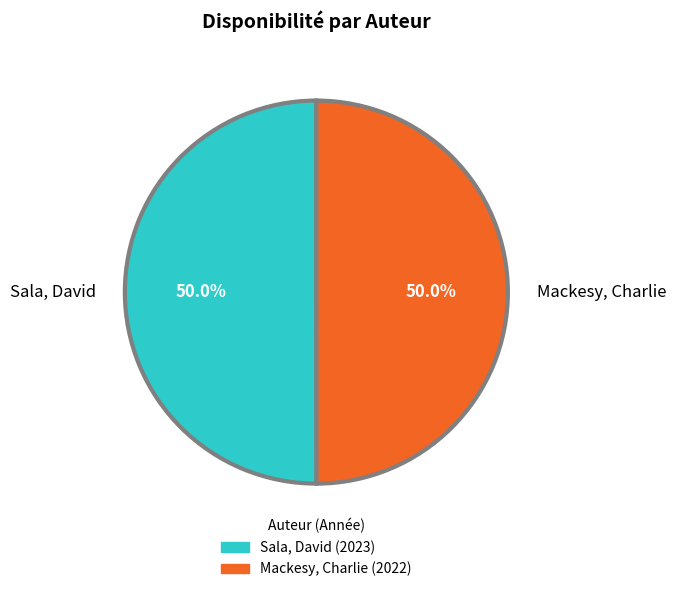

Is it true that Mackesy, Charlie is 50% of the pie?

True